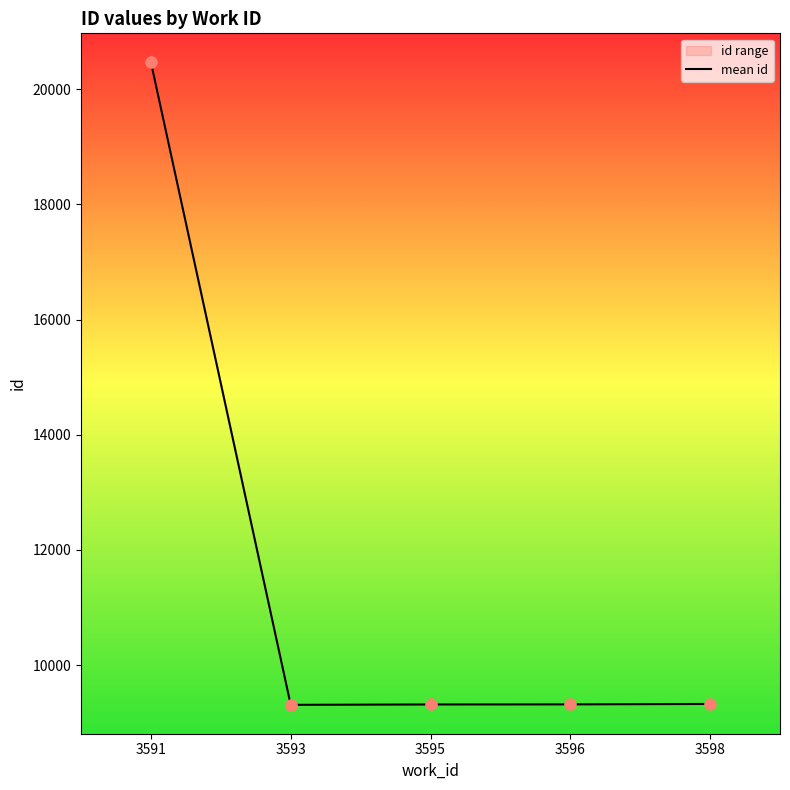

Which has a higher value, 3598 or 3595?

3598